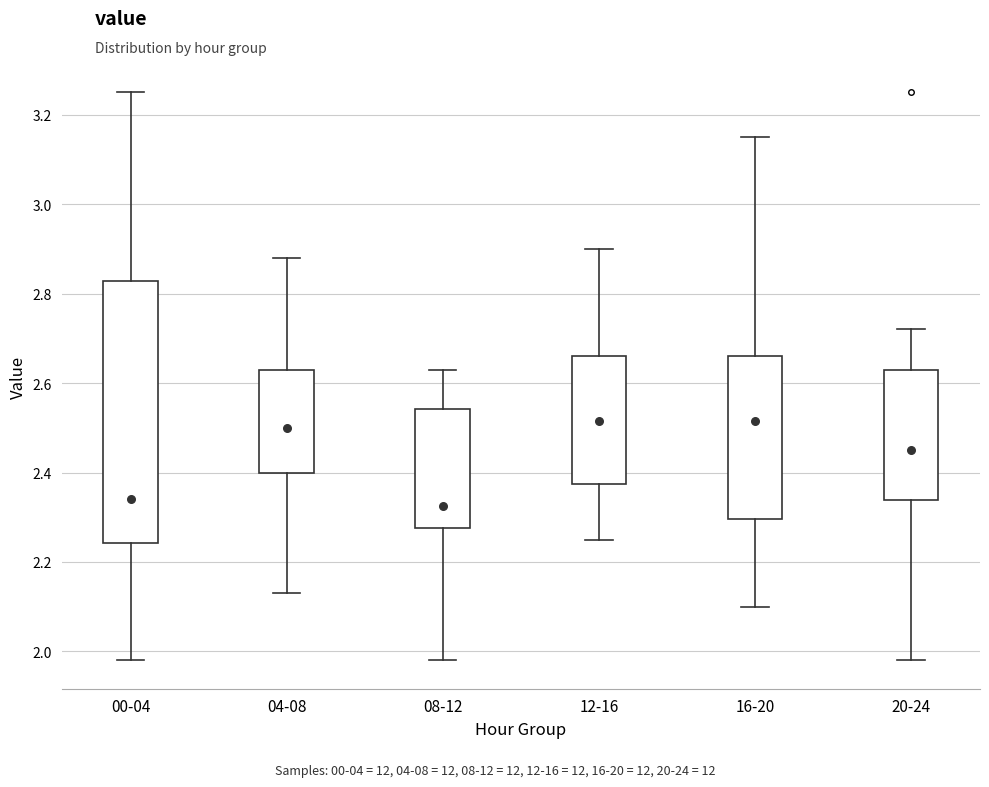

Where is the lower edge of the box for 16-20 on the y-axis? The values are not printed on the chart, so give them approximately, as read against the axis.

2.30